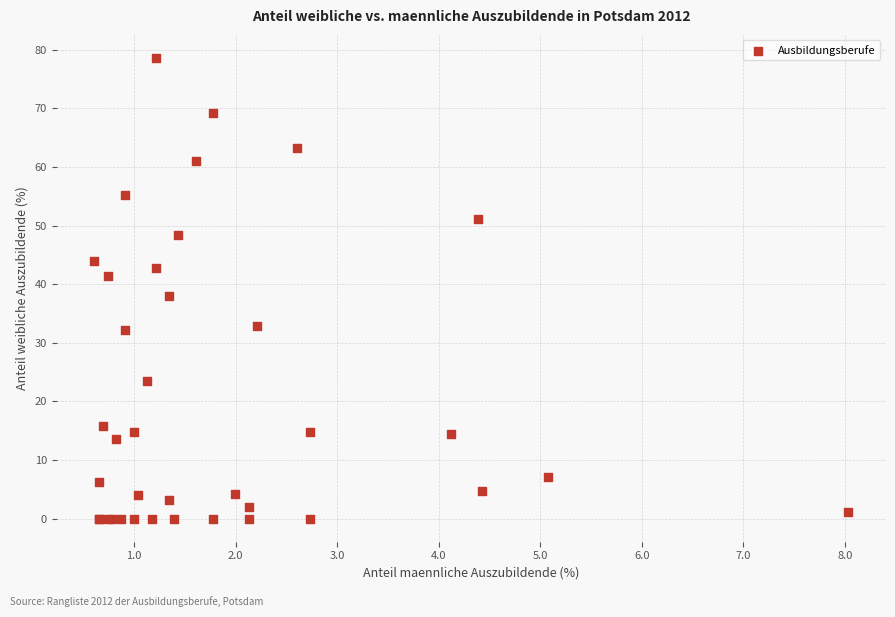

What Y value in the scatter plot is closest to 39?

38.0